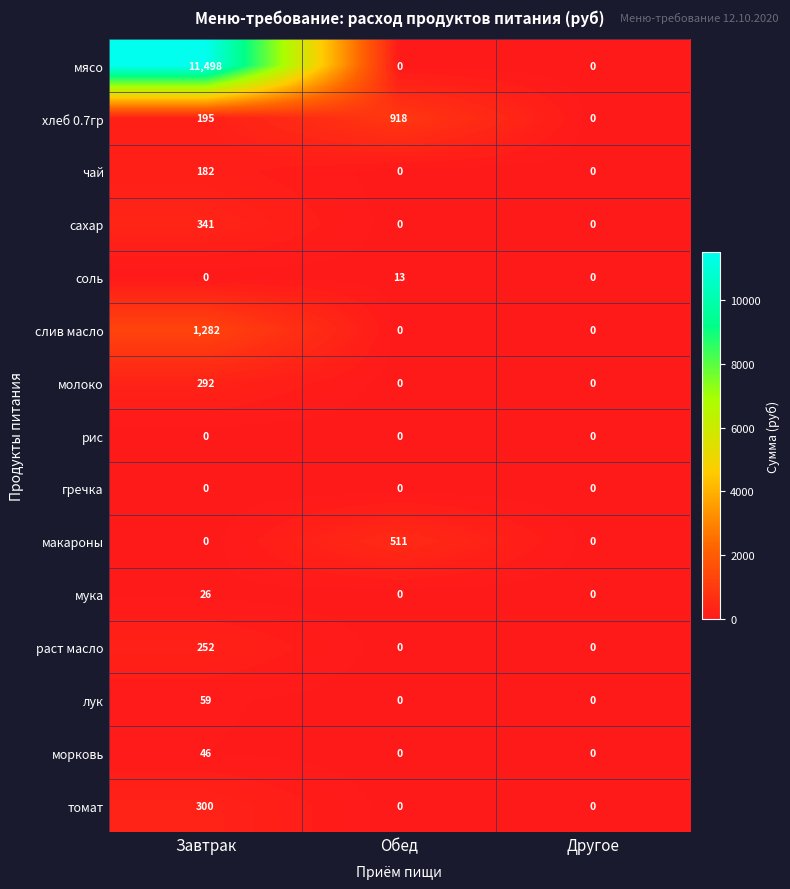

What is the spread (max minus min) of values at Обед?

918